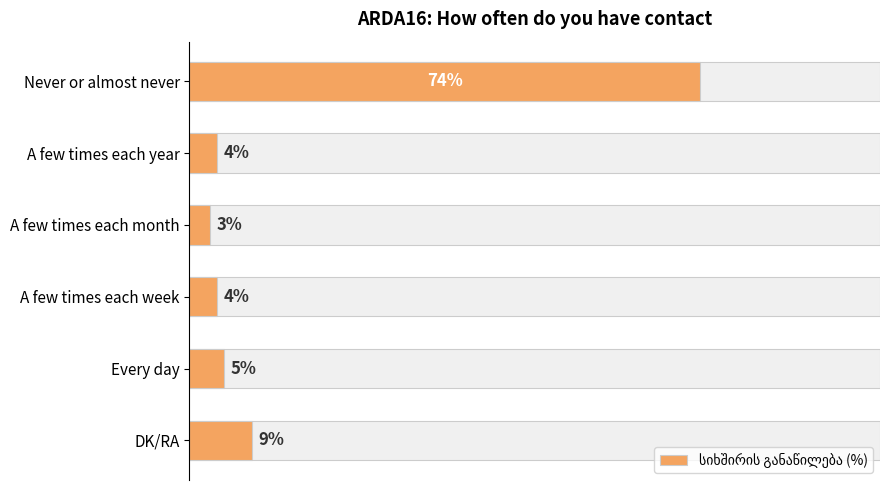

What is the difference between the maximum and minimum values?

71